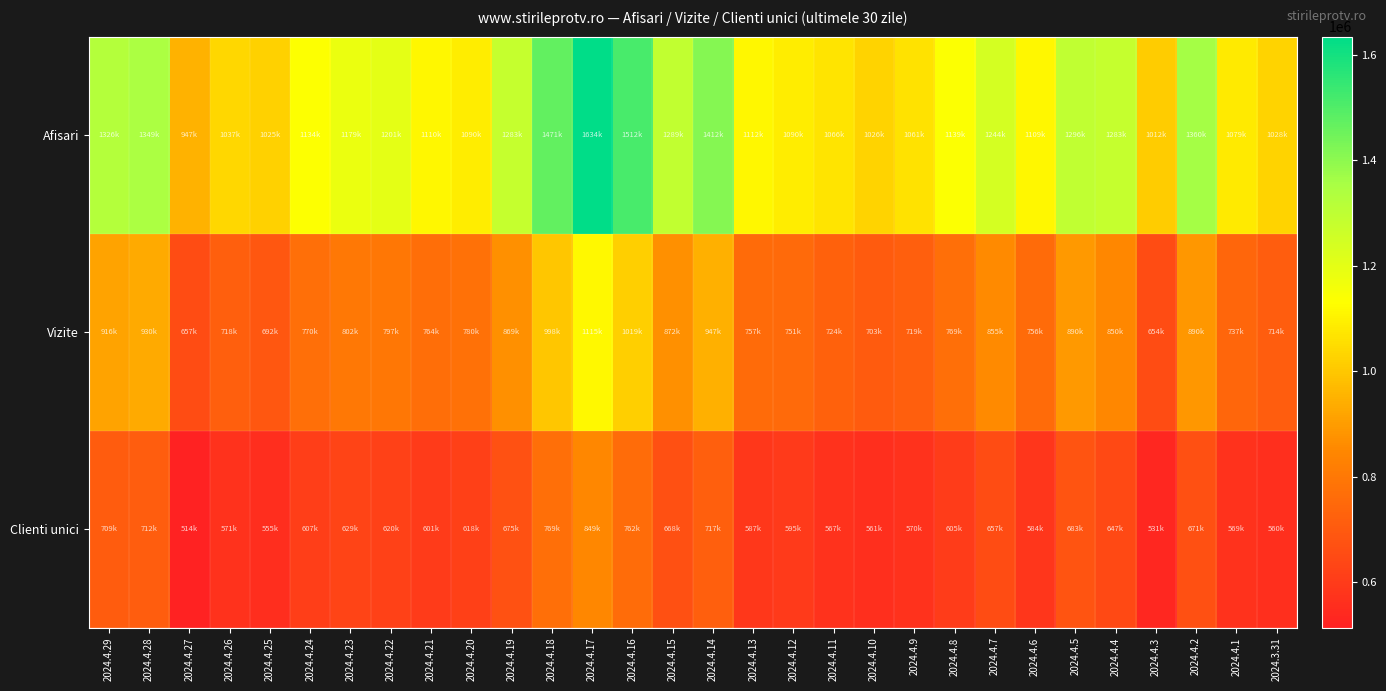

Which series has the largest range (max minus min)?

Afisari